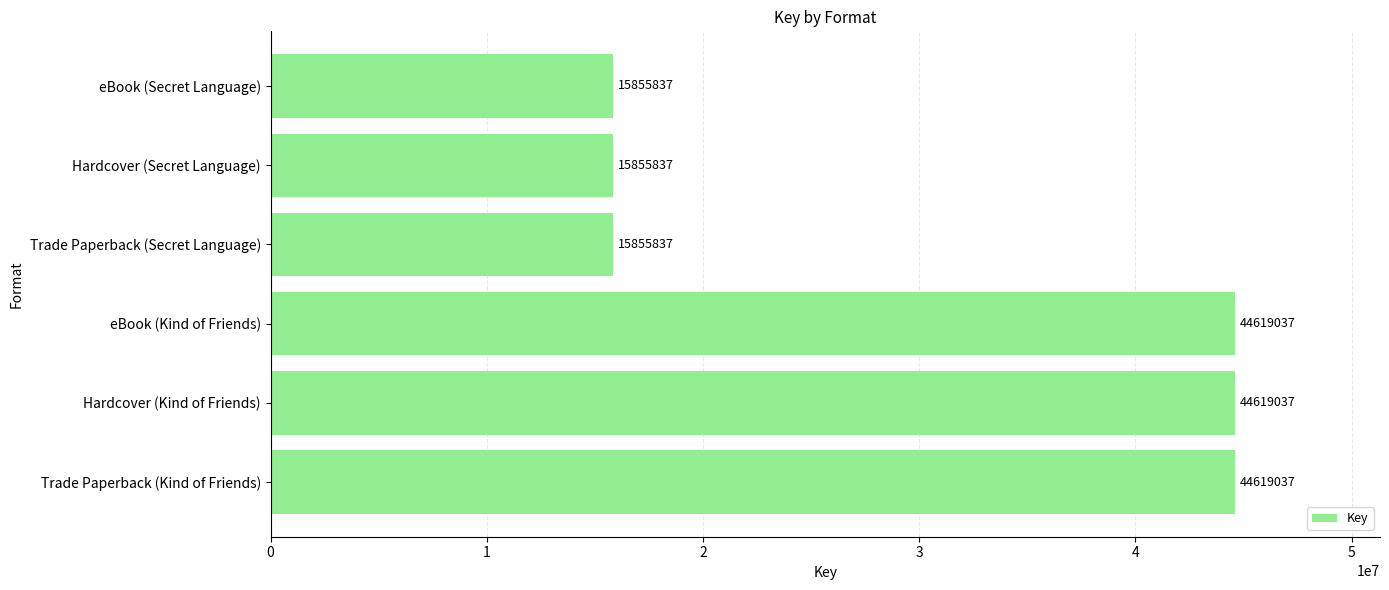

What is the minimum value shown in the chart?

15855837